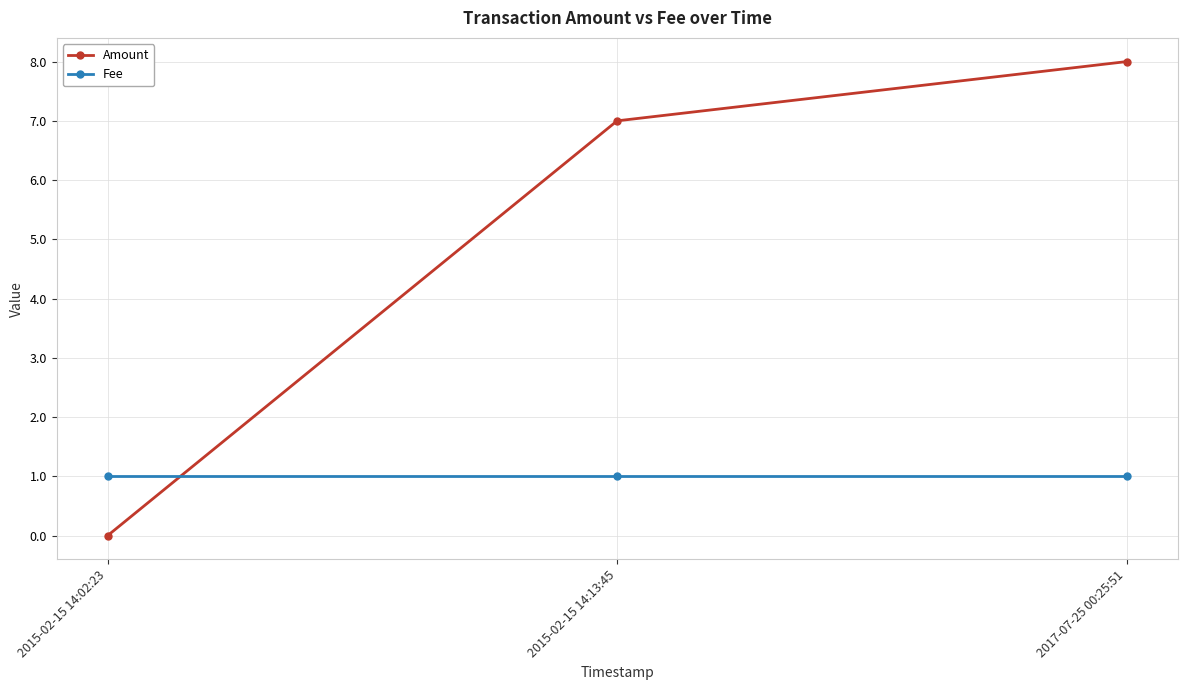

At which category is the sum across all series the highest?

2017-07-25 00:25:51